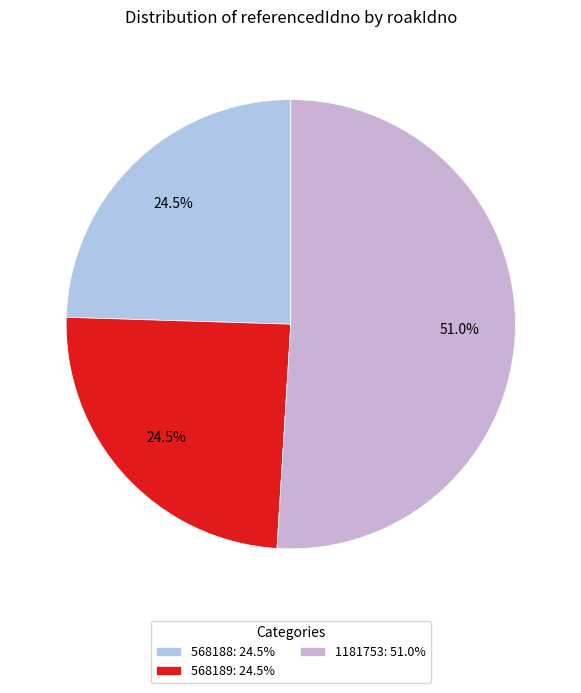

How many segments does this pie chart have?

3